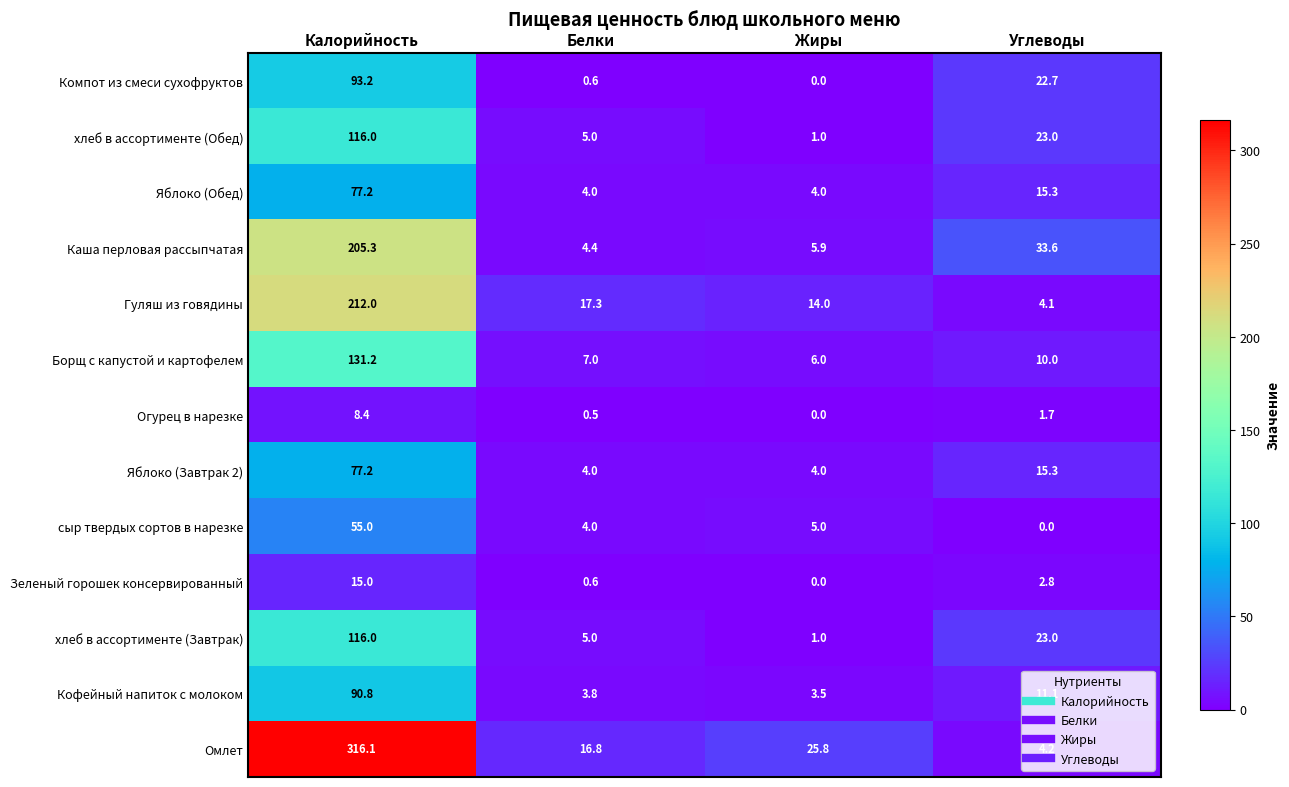

The Компот из смеси сухофруктов series shows 0.6 at Белки. True or false?

True